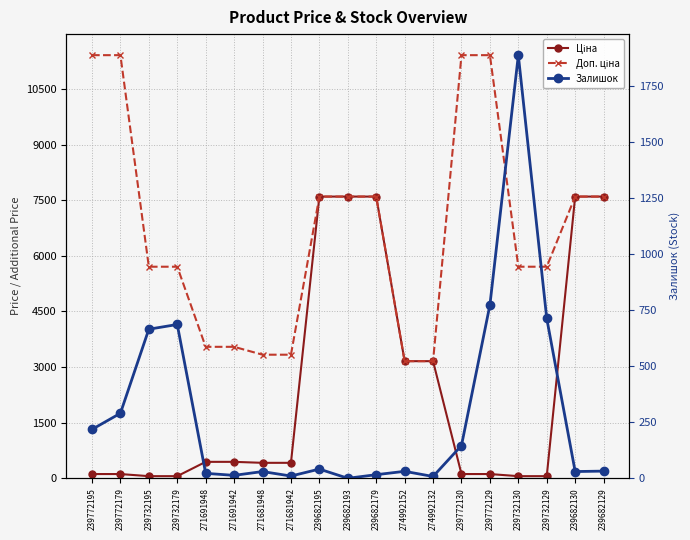

Reading left to right, list all the values displayed in this chart.

Ціна: 239772195=114.1	239772179=114.1	239732195=57.0	239732179=57.0	271691948=443.1	271691942=443.1	271681948=416.6	271681942=416.6	239682195=7596.5	239682193=7596.5	239682179=7596.5	274992152=3157.9	274992132=3157.9	239772130=114.1	239772129=114.1	239732130=57.0	239732129=57.0	239682130=7596.5	239682129=7596.5
Доп. ціна: 239772195=11410.0	239772179=11410.0	239732195=5705.0	239732179=5705.0	271691948=3545.0	271691942=3545.0	271681948=3332.5	271681942=3332.5	239682195=7596.5	239682193=7596.5	239682179=7596.5	274992152=3158.0	274992132=3158.0	239772130=11410.0	239772129=11410.0	239732130=5705.0	239732129=5705.0	239682130=7596.5	239682129=7596.5
Залишок: 239772195=218.0	239772179=290.0	239732195=665.0	239732179=686.0	271691948=22.0	271691942=13.0	271681948=30.0	271681942=10.0	239682195=41.0	239682193=0.0	239682179=16.0	274992152=31.0	274992132=8.0	239772130=146.0	239772129=773.0	239732130=1887.0	239732129=713.0	239682130=30.0	239682129=32.0